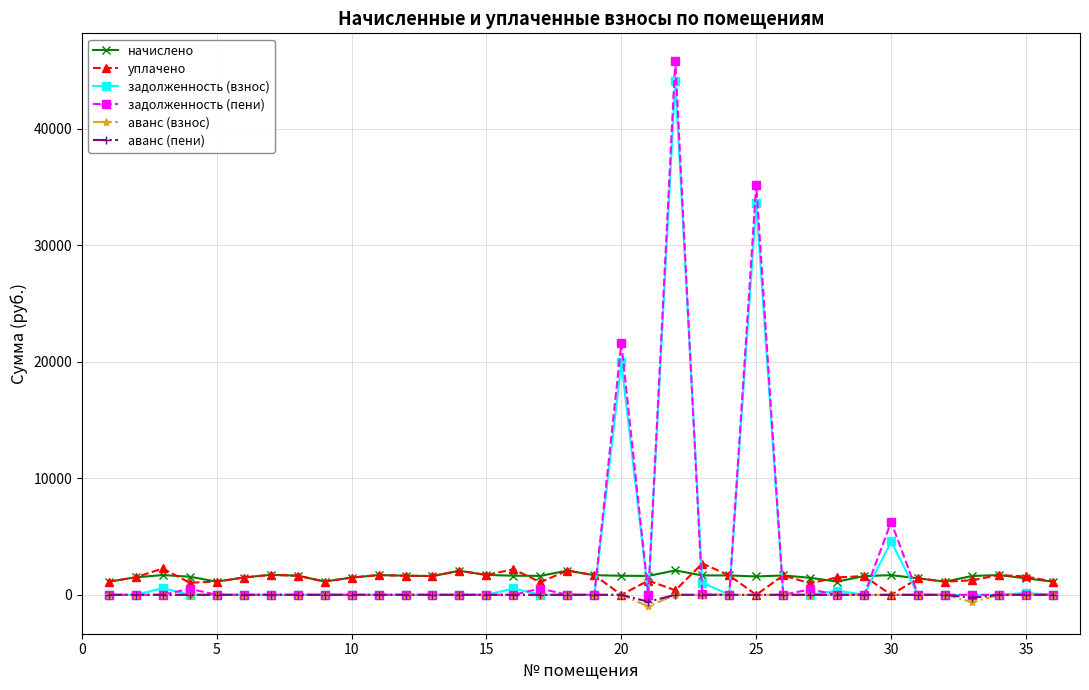

What is the minimum value shown in the chart?

-997.0